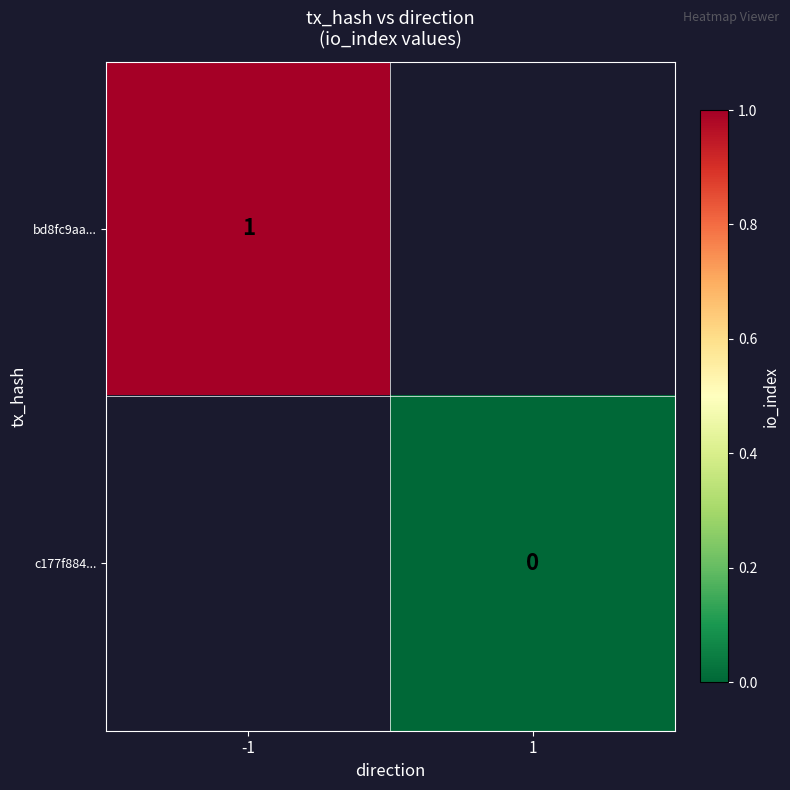

True or false: bd8fc9aa... has a value of 1 at -1.

True